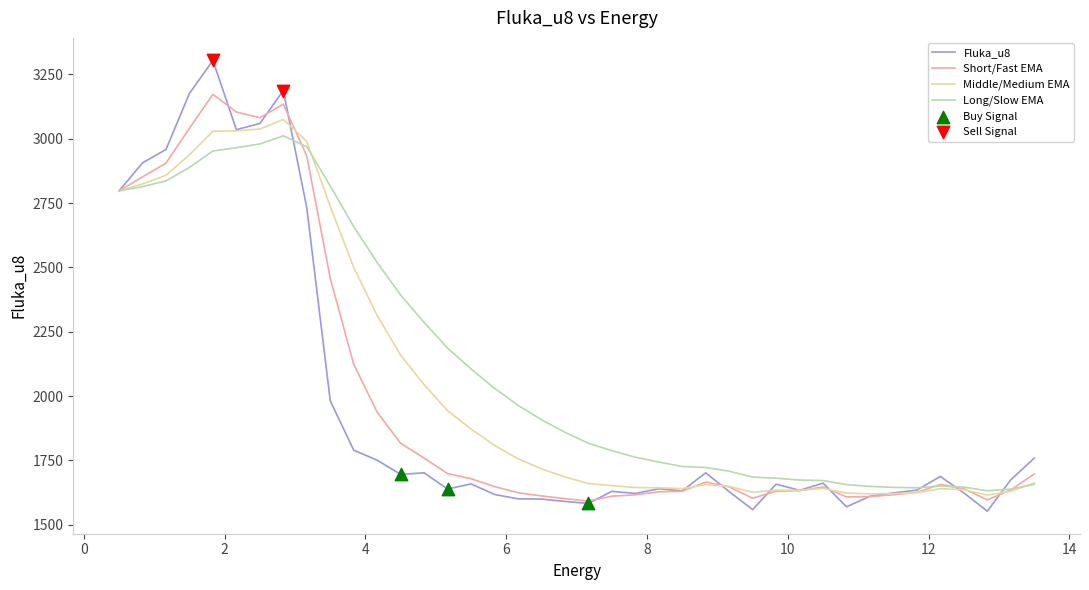

Which series has the largest range (max minus min)?

Fluka_u8